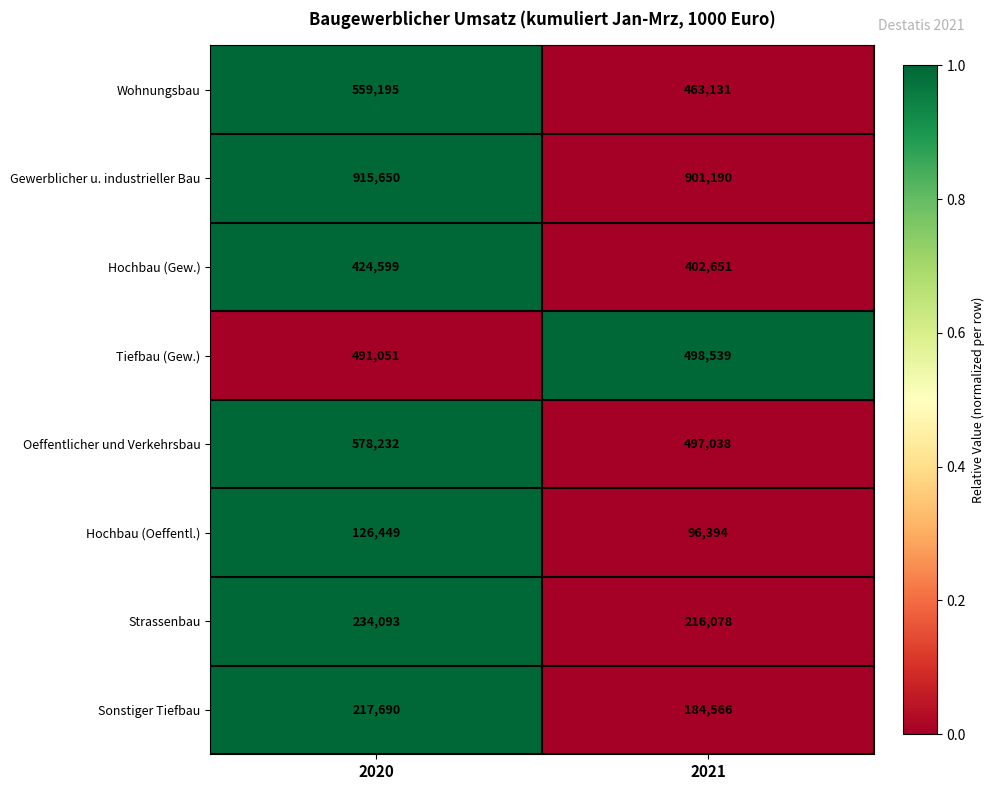

Which series has the largest range (max minus min)?

Wohnungsbau